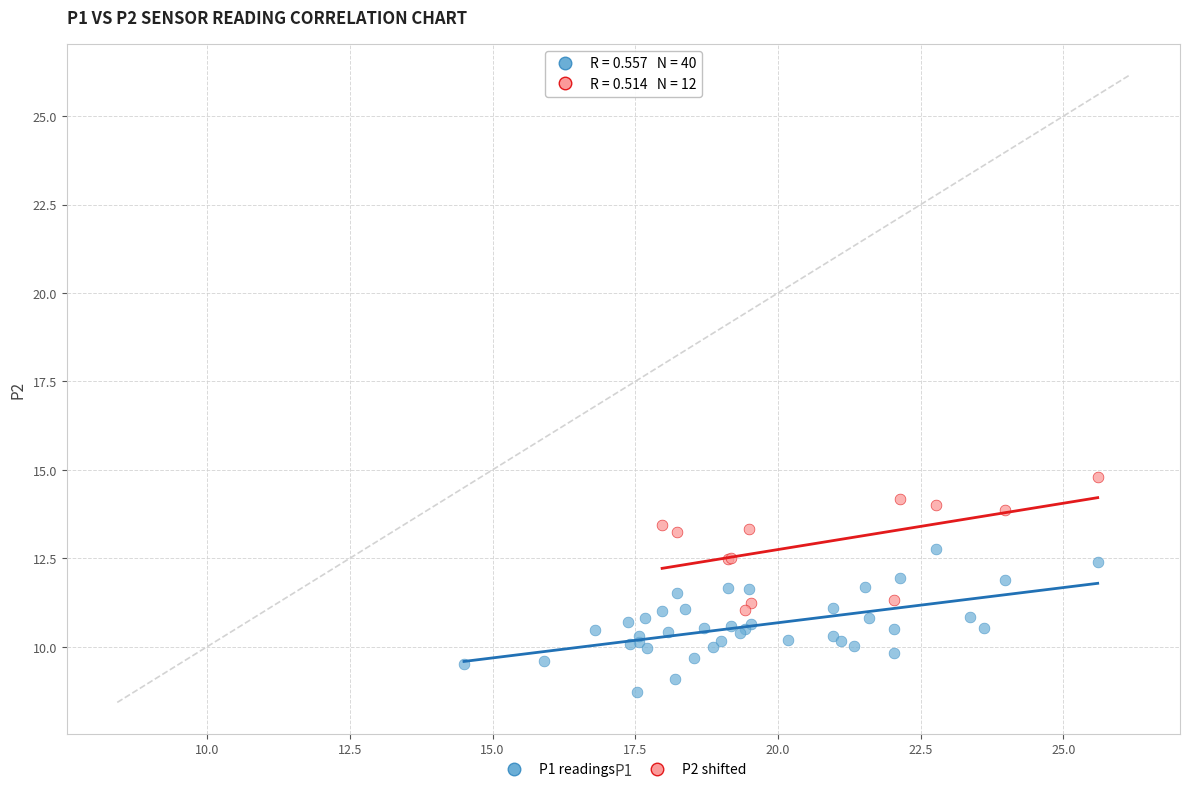

Which series reaches the maximum Y coordinate?

P2 shifted